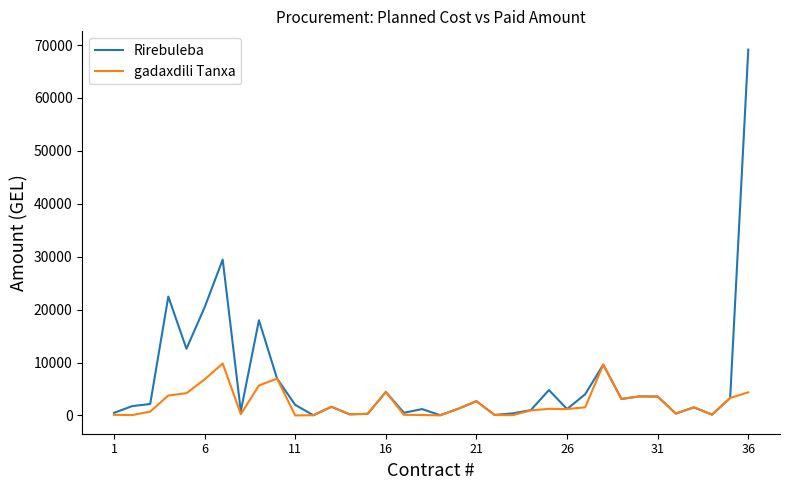

Rank the series by their maximum value, from lowest to highest.

gadaxdili Tanxa, Rirebuleba